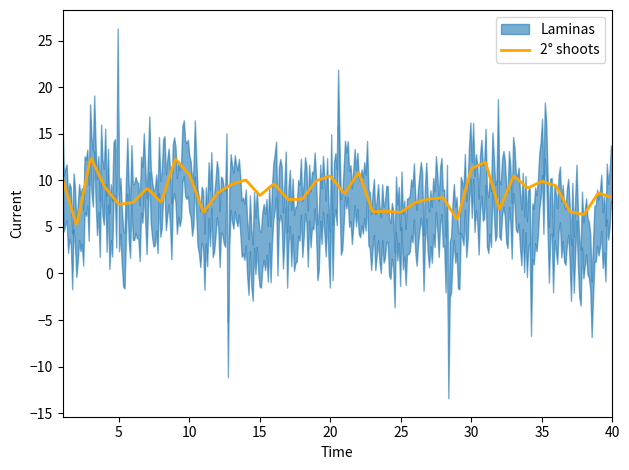

The 2° shoots series shows 8.1 at 3. True or false?

False